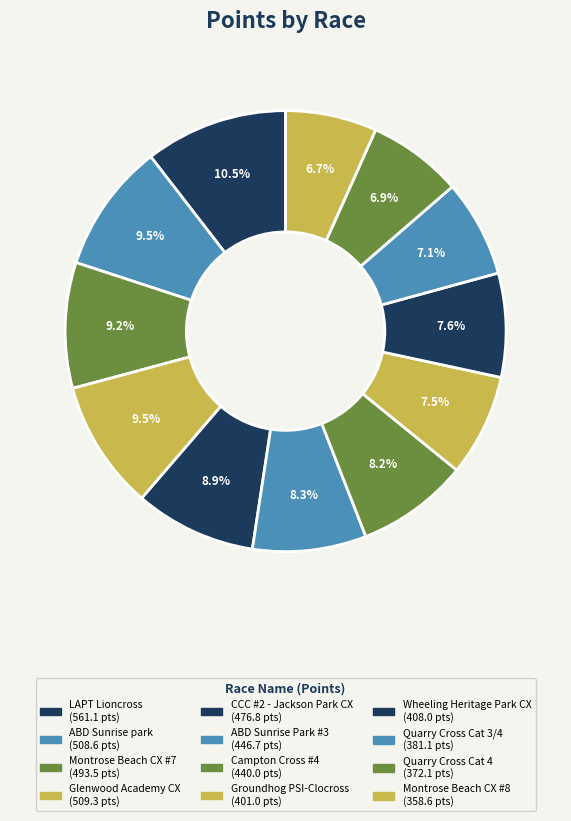

To the nearest percent, what percentage of the pie is Montrose Beach CX #8?

7%